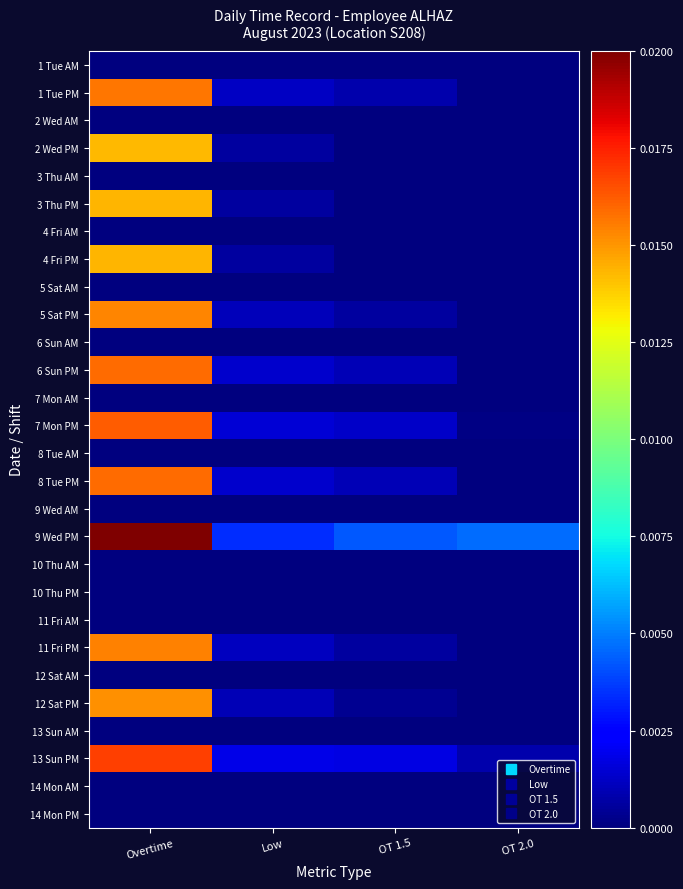

Between Low and Overtime, which is larger?

Low